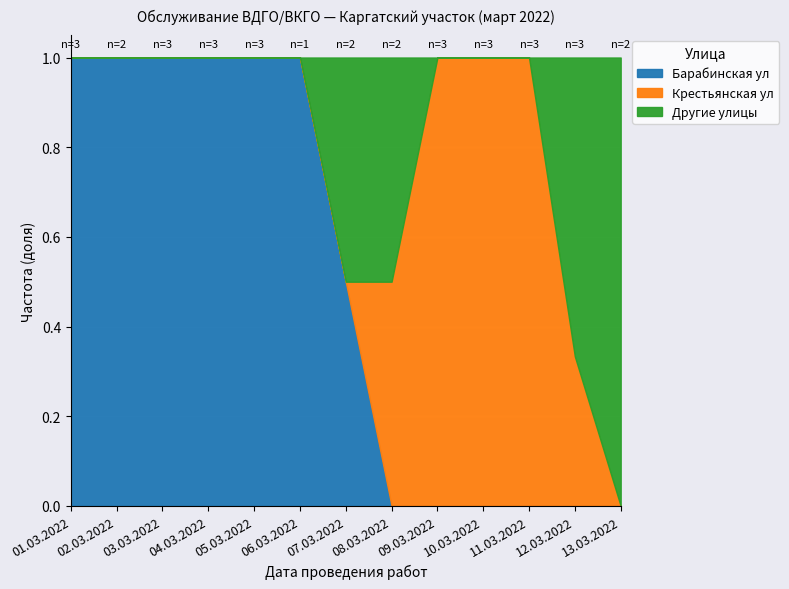

Which category has the highest value in the Барабинская ул series?

01.03.2022